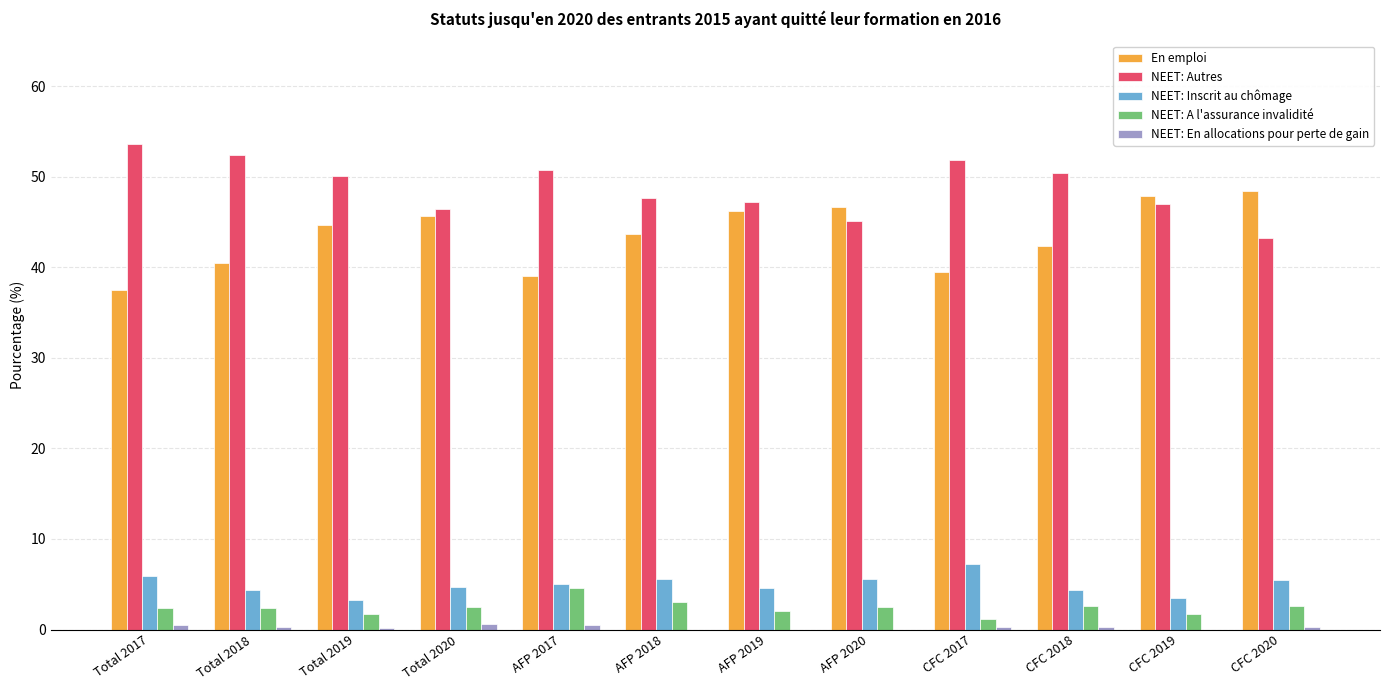

What is the greatest value displayed?

53.7